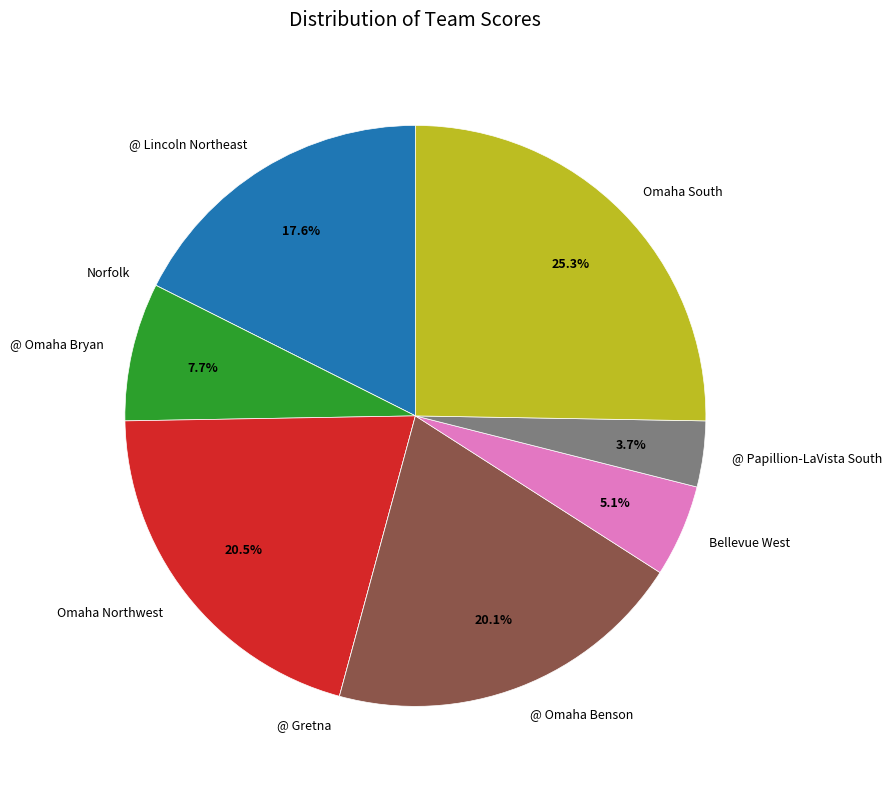

To the nearest percent, what percentage of the pie is @ Omaha Benson?

20%